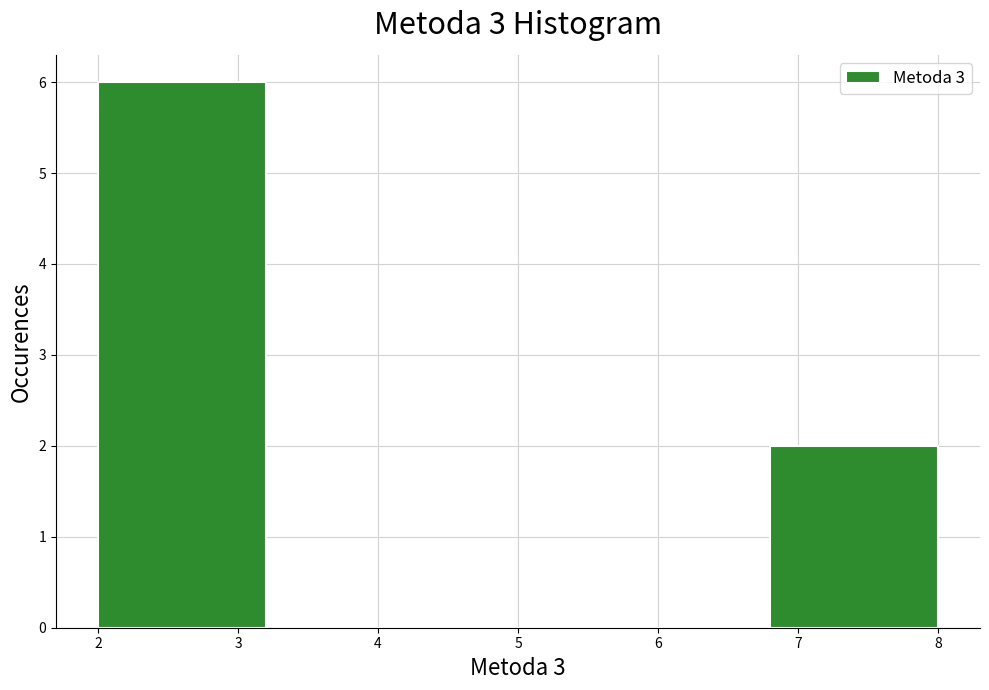

What is the height of the bar covering 6.8 to 8.0 on the x-axis? The values are not printed on the chart, so give them approximately, as read against the axis.

2